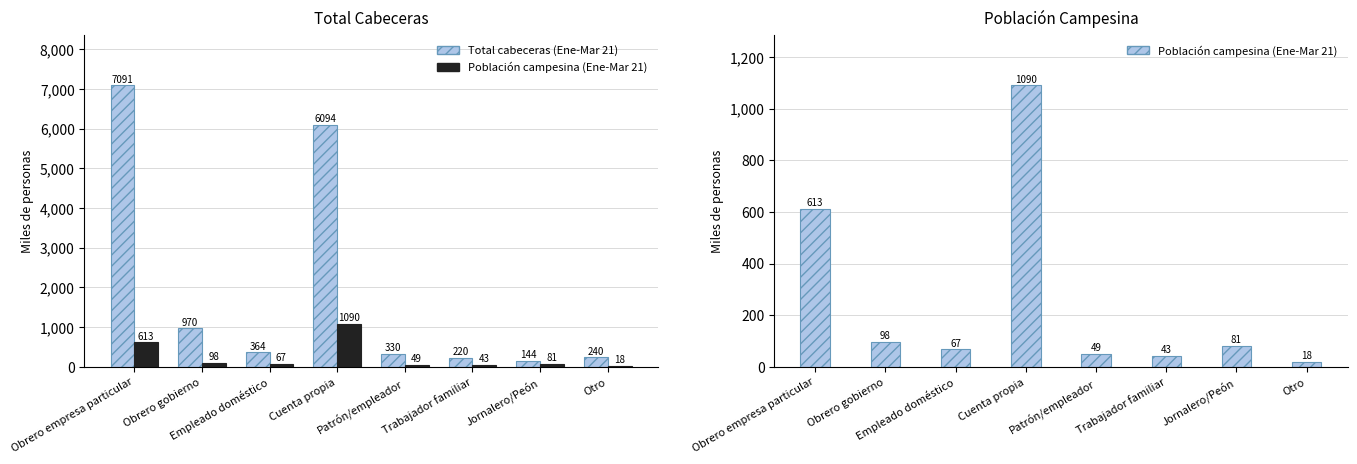

What is the label of the 2nd bar from the right?

Jornalero/Peón